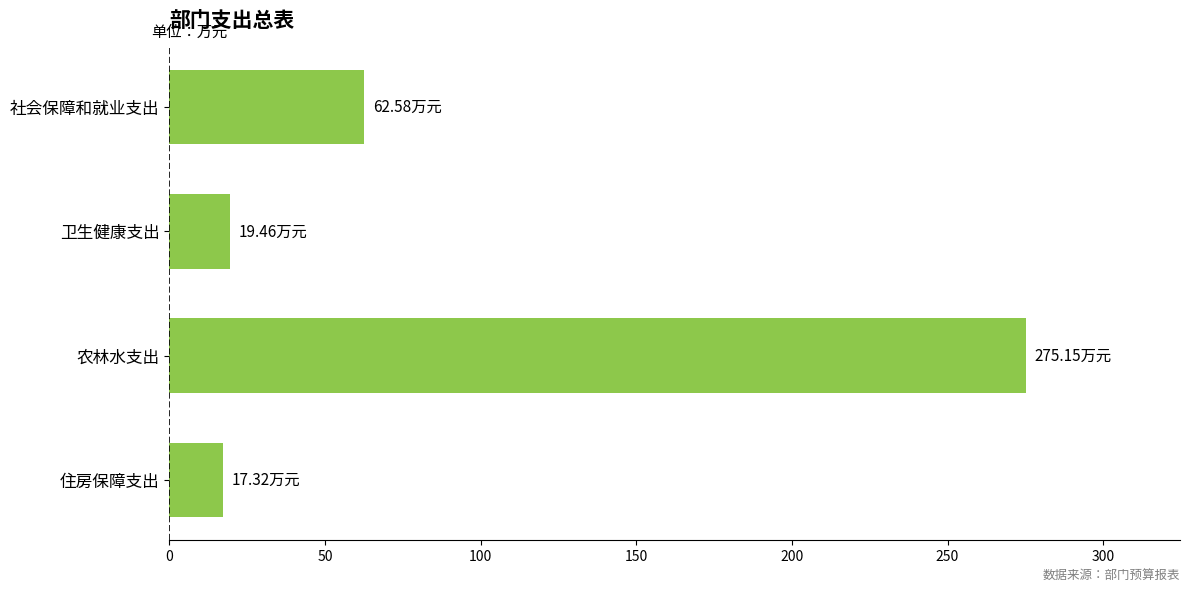

What is the average value?

93.6